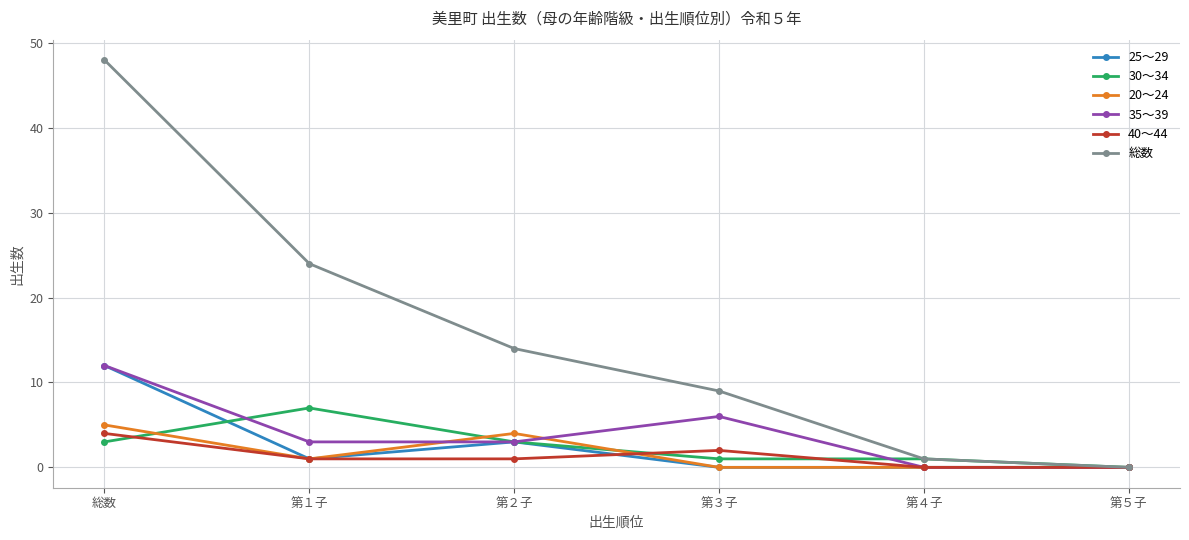

Which series has the widest spread of values?

総数